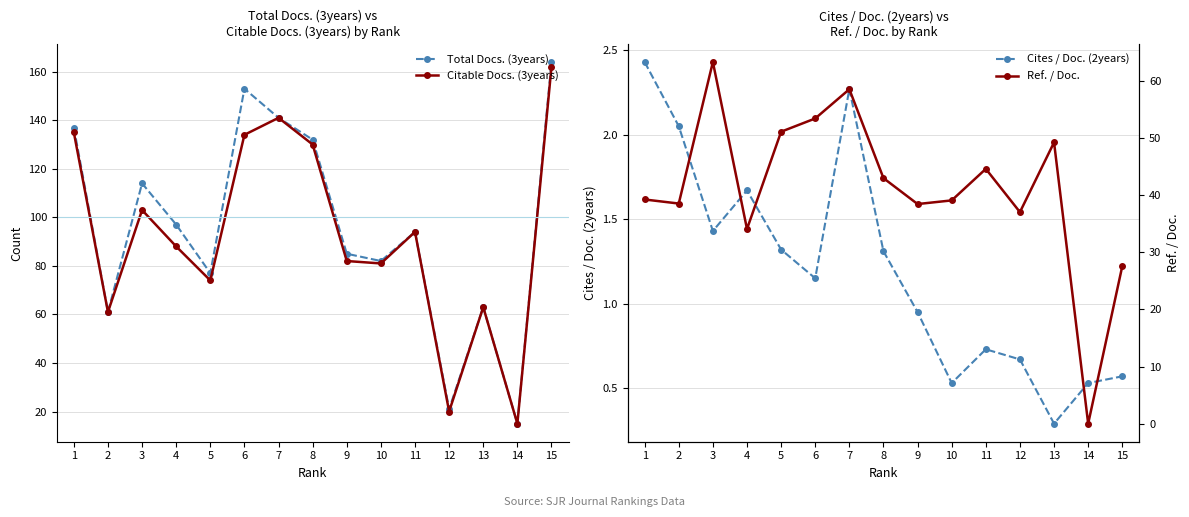

At which category is the sum across all series the highest?

15